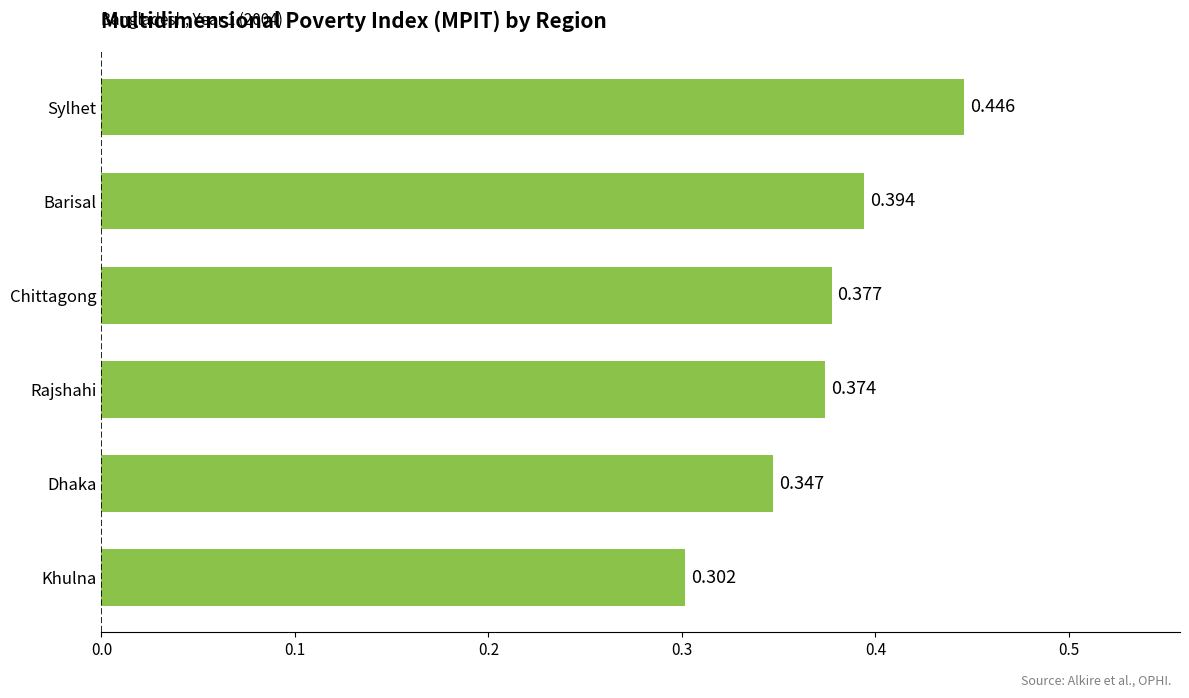

How many bars are there in total?

6